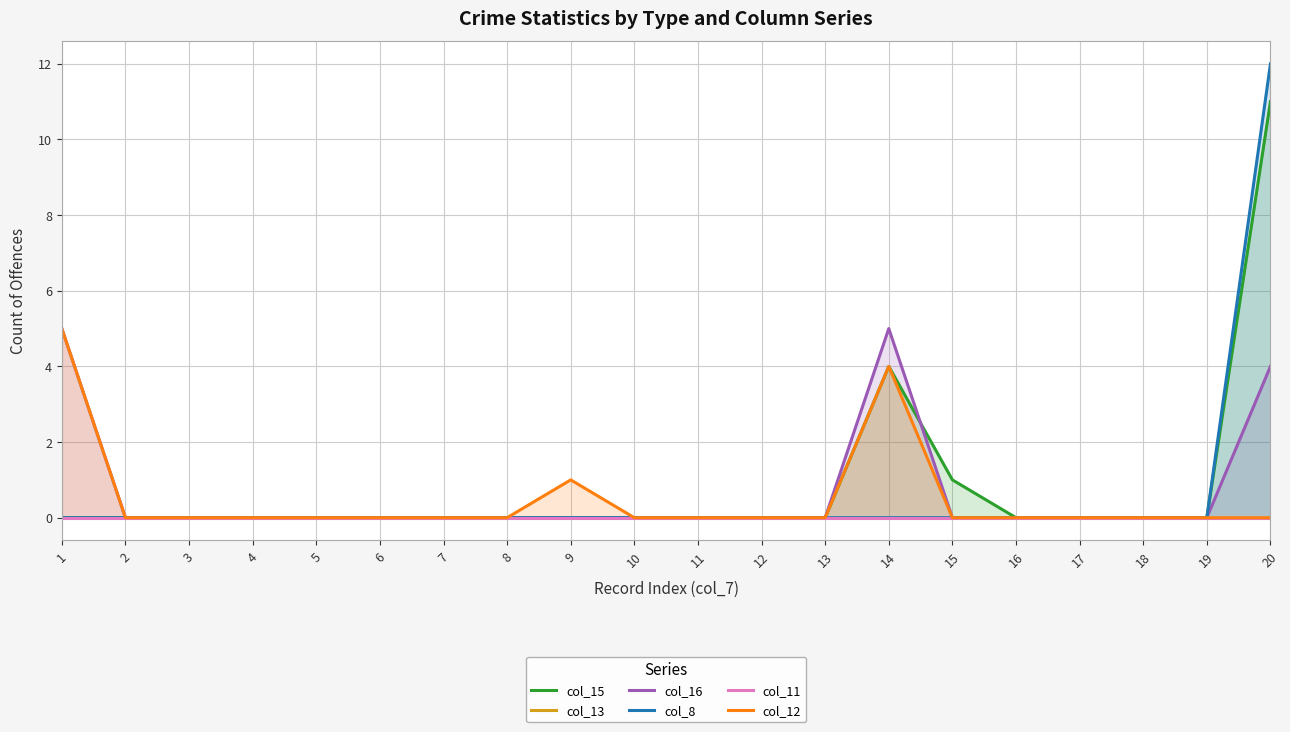

Does the chart display data point markers on the line(s)?

No